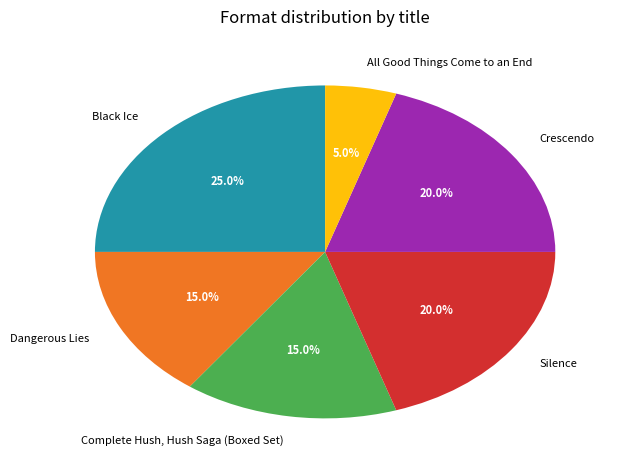

To the nearest percent, what is the average slice percentage?

17%